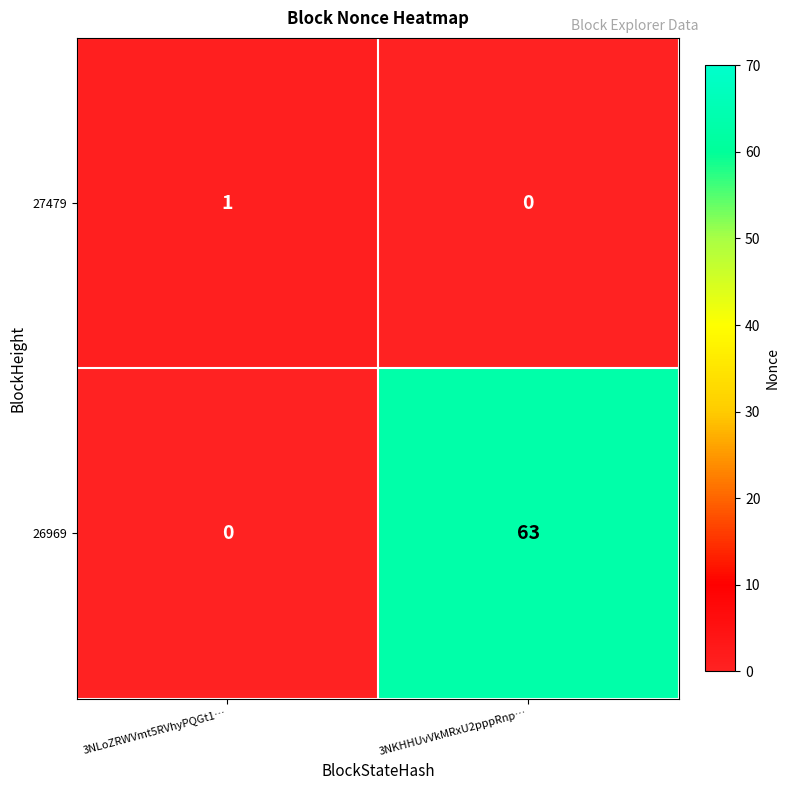

At which label does 26969 reach its peak?

3NKHHUvVkMRxU2pppRnp…